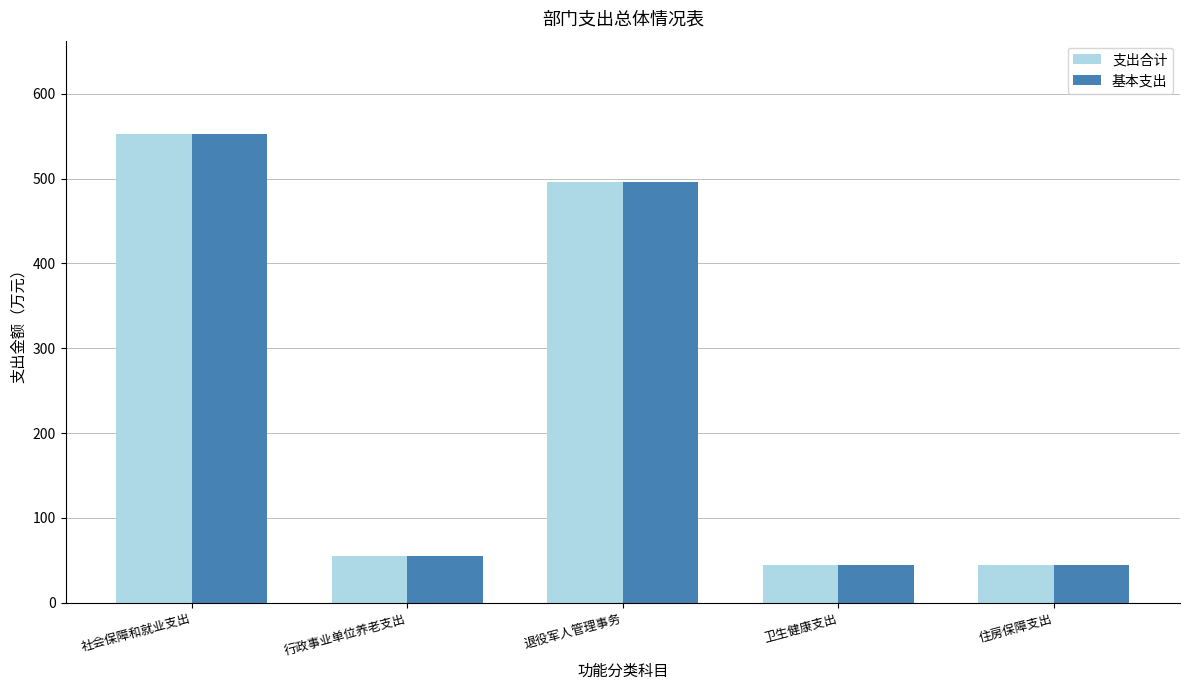

What is the average value of the 支出合计 series?

238.5